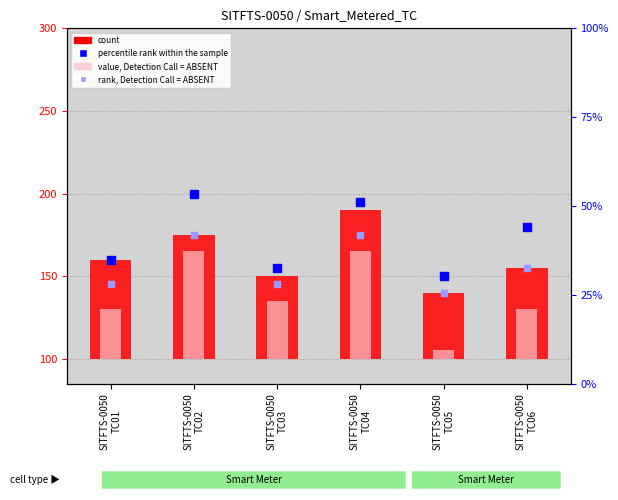

What are all the series names shown in the legend?

count, value, Detection Call = ABSENT, percentile rank within the sample, rank, Detection Call = ABSENT